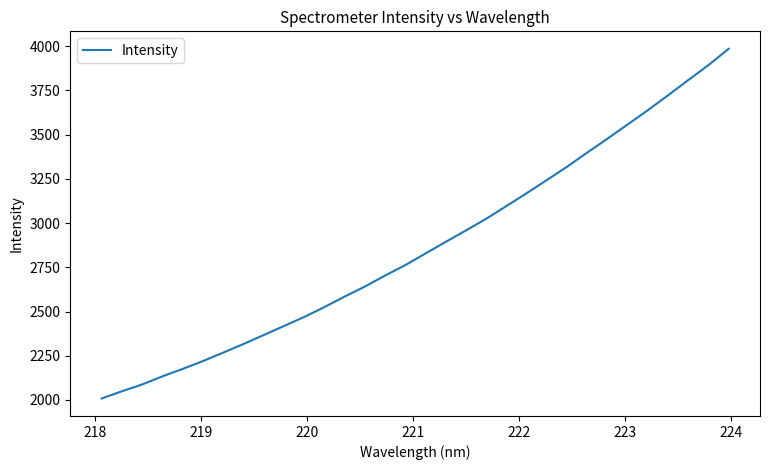

What is the difference between the maximum and minimum values?

1977.3